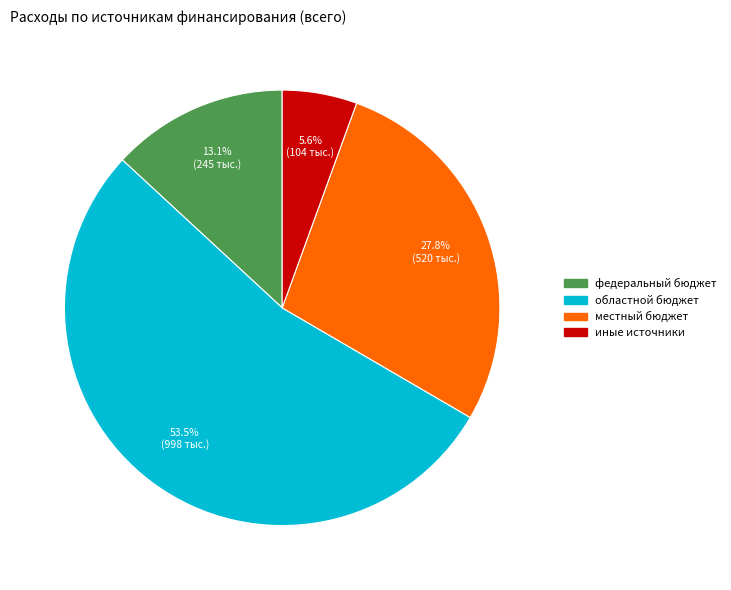

How many slices are in this pie chart?

4